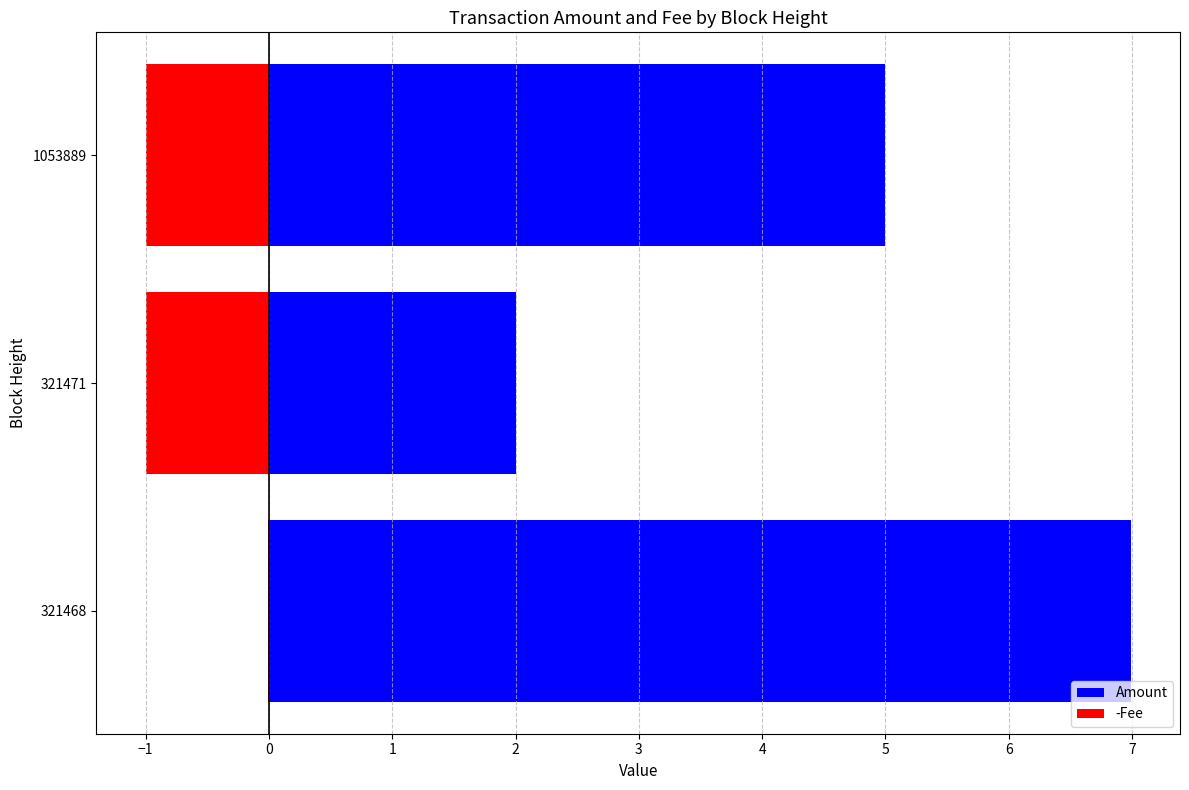

How many values in the Amount series exceed 5?

1